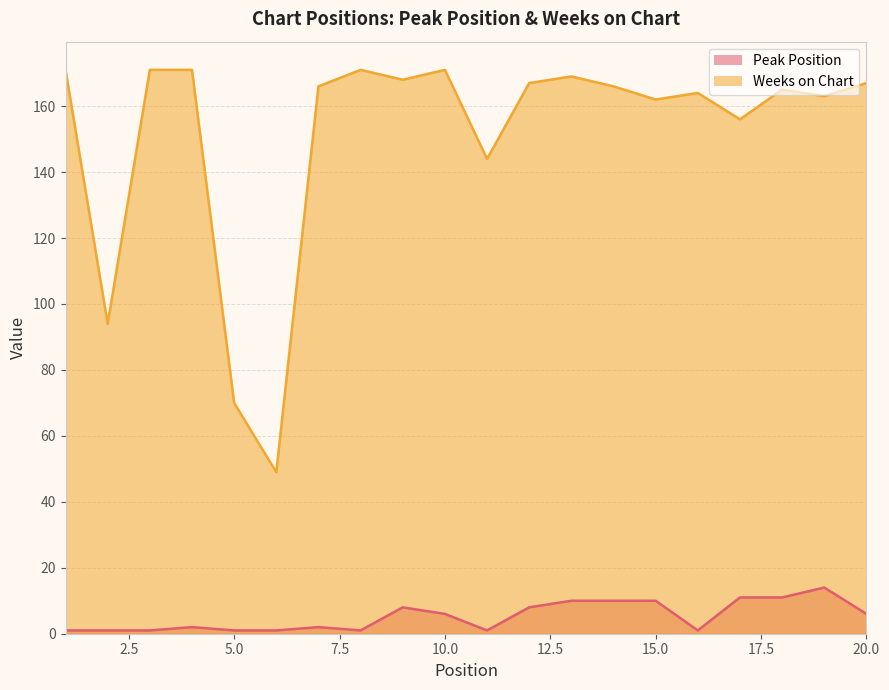

What value does the Weeks on Chart series have at 8, to the nearest 5?

170